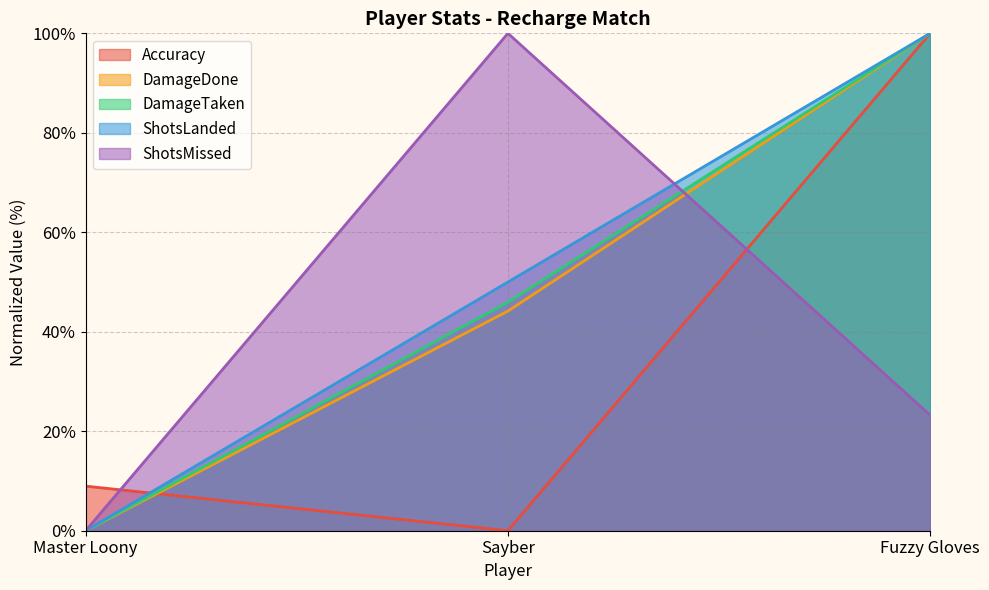

Which series has the largest total across all categories?

ShotsLanded